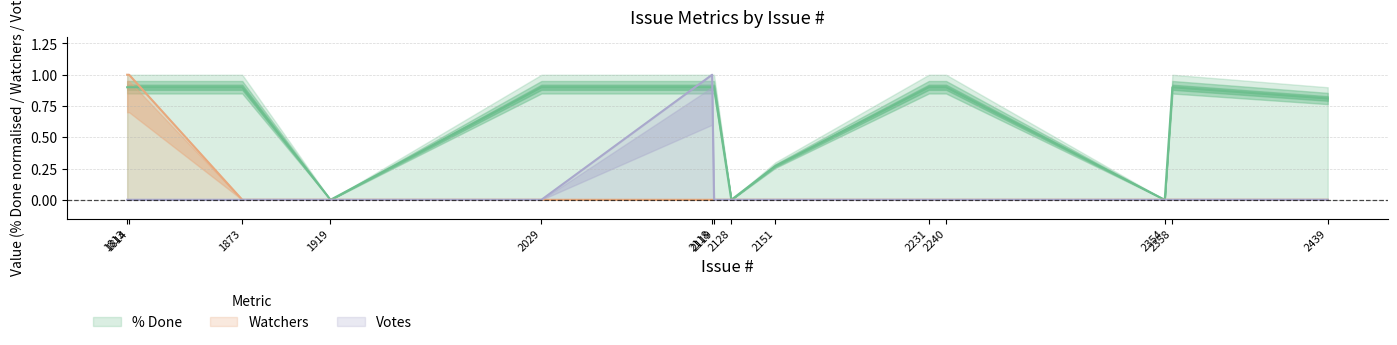

Reading right to left, what are all the values shown in this chart?

% Done: 0.8	0.9	0.0	0.9	0.9	0.3	0.0	0.9	0.9	0.9	0.0	0.9	0.9	0.9
Watchers: 0.0	0.0	0.0	0.0	0.0	0.0	0.0	0.0	0.0	0.0	0.0	0.0	1.0	1.0
Votes: 0.0	0.0	0.0	0.0	0.0	0.0	0.0	0.0	1.0	0.0	0.0	0.0	0.0	0.0